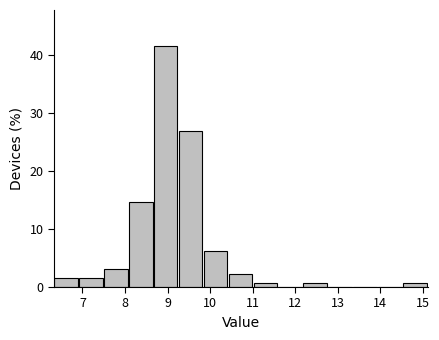

How tall is the bar that spans 9.3 to 9.9 on the x-axis? Neither the bar edges nor the heights are printed on the chart, so give them approximately, as read against the axes.

27